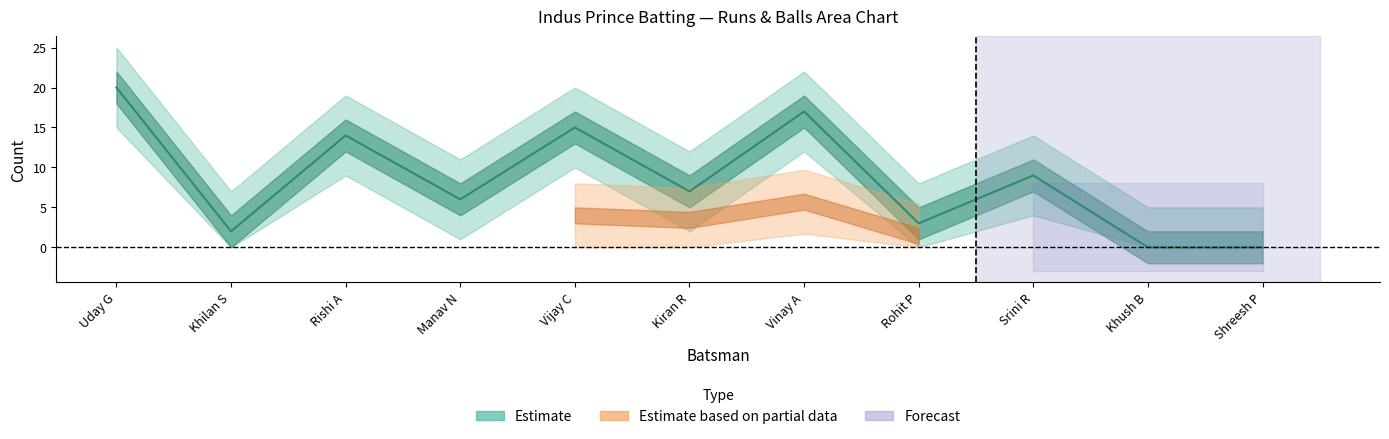

Which has a higher value, Kiran R or Khush B?

Kiran R